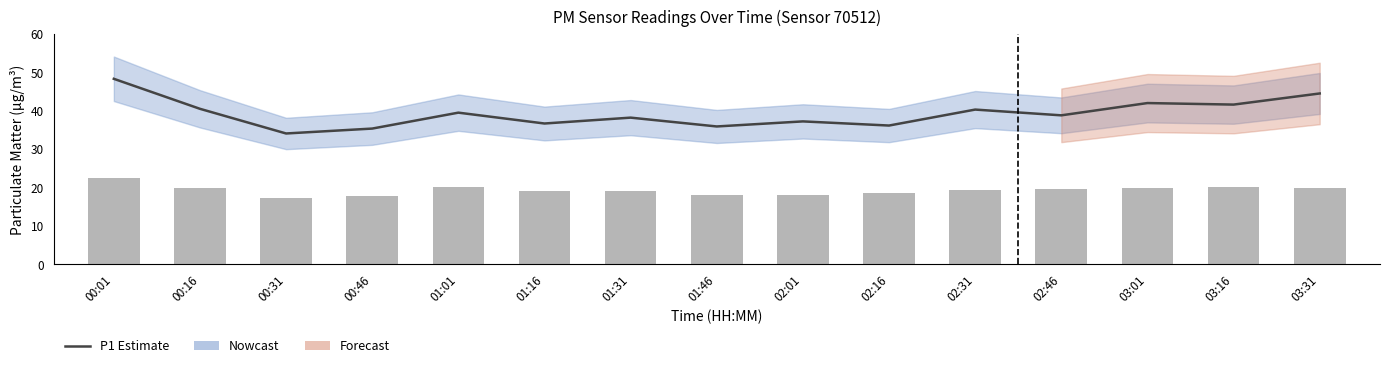

What is the average value of the P2 series?

19.3